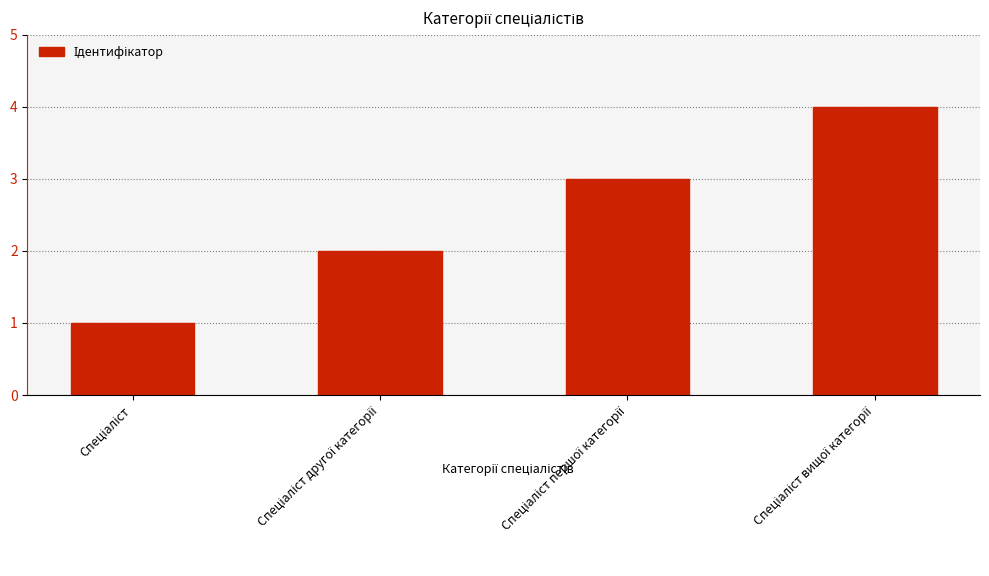

What is the sum of all values?

10